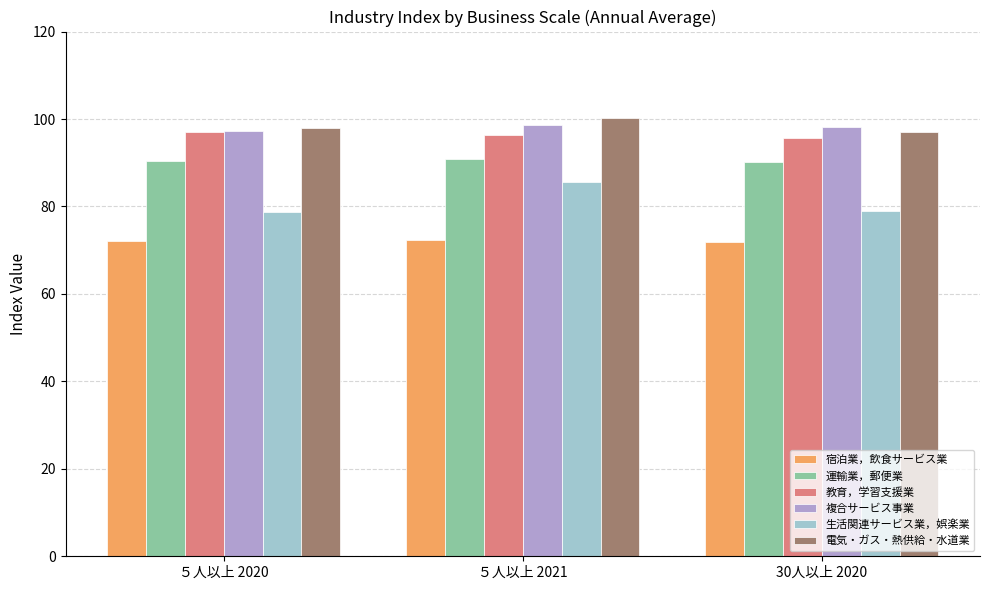

The 電気・ガス・熱供給・水道業 series shows 57.7 at 30人以上 2020. True or false?

False